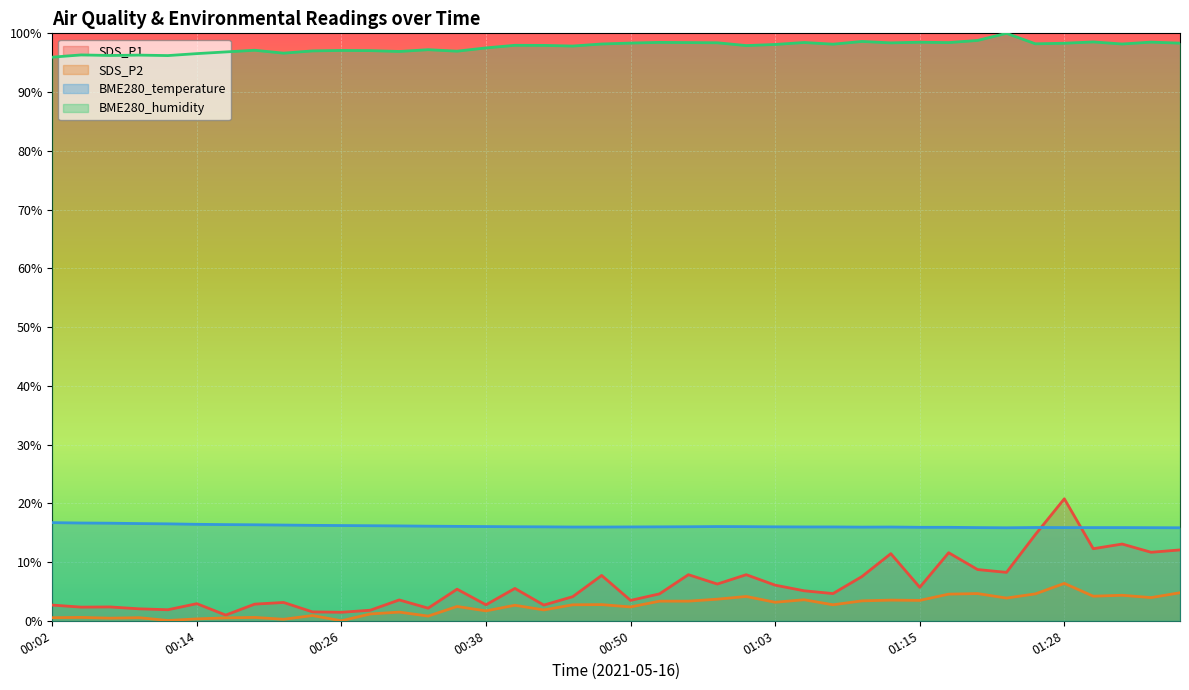

True or false: SDS_P2 and BME280_temperature intersect in this chart.

False